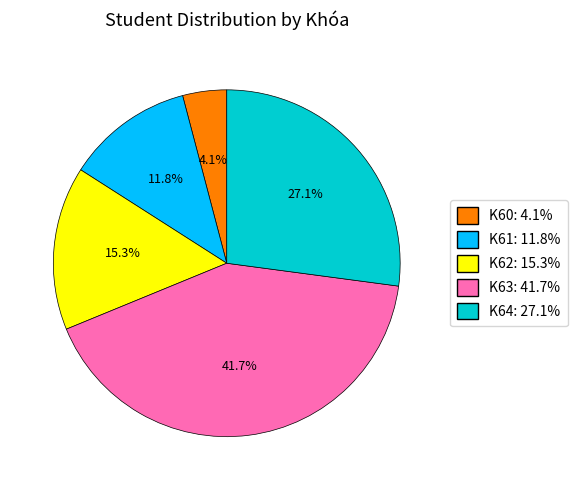

To the nearest percent, what is the combined percentage of K61 and K64?

39%